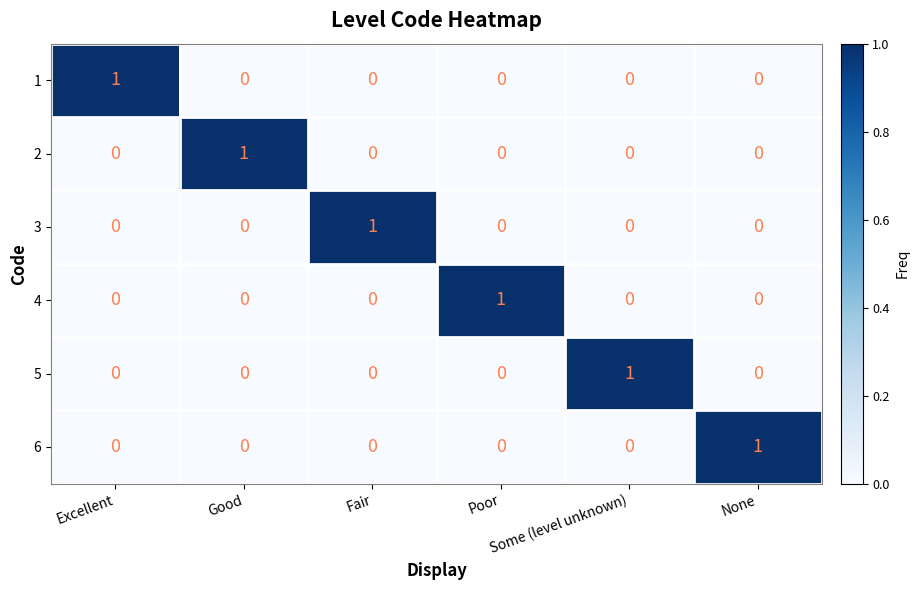

How many 2 values are between 0 and 1?

6